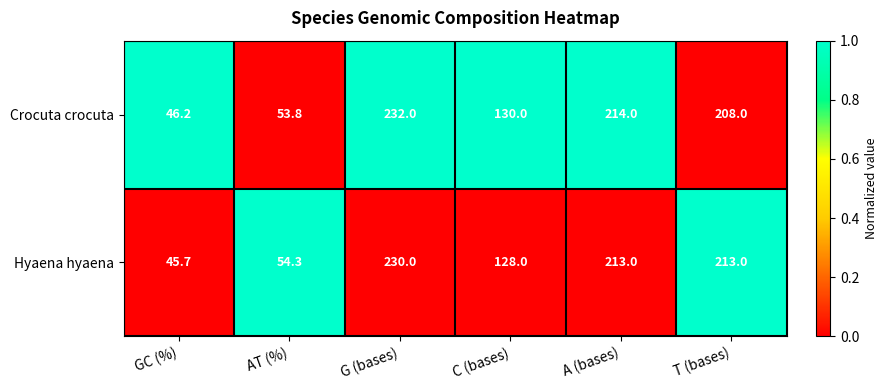

What is the difference between the Hyaena hyaena values at GC (%) and G (bases)?

184.3